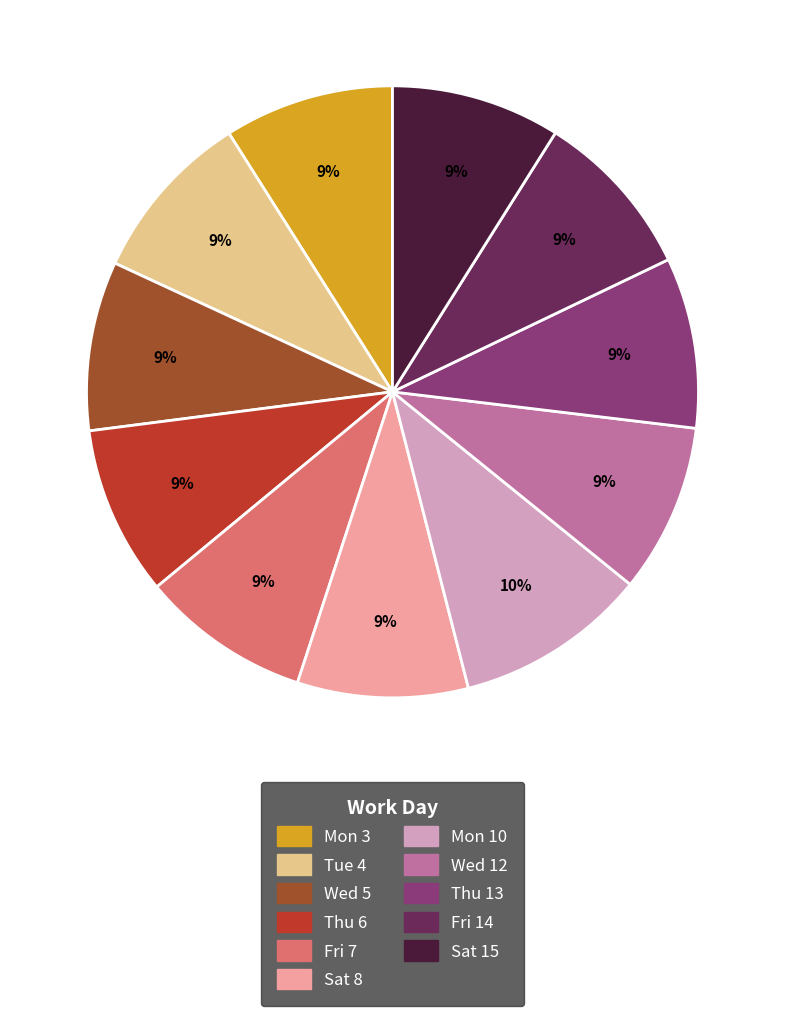

How many segments does this pie chart have?

11